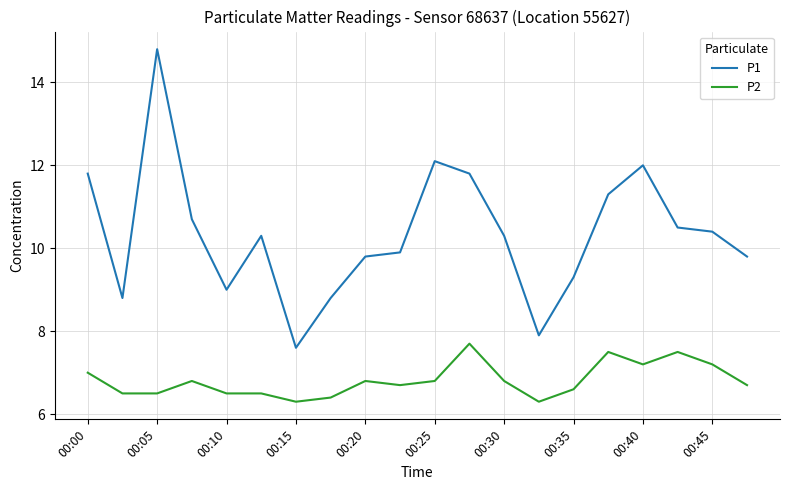

How many lines are shown in the chart?

2